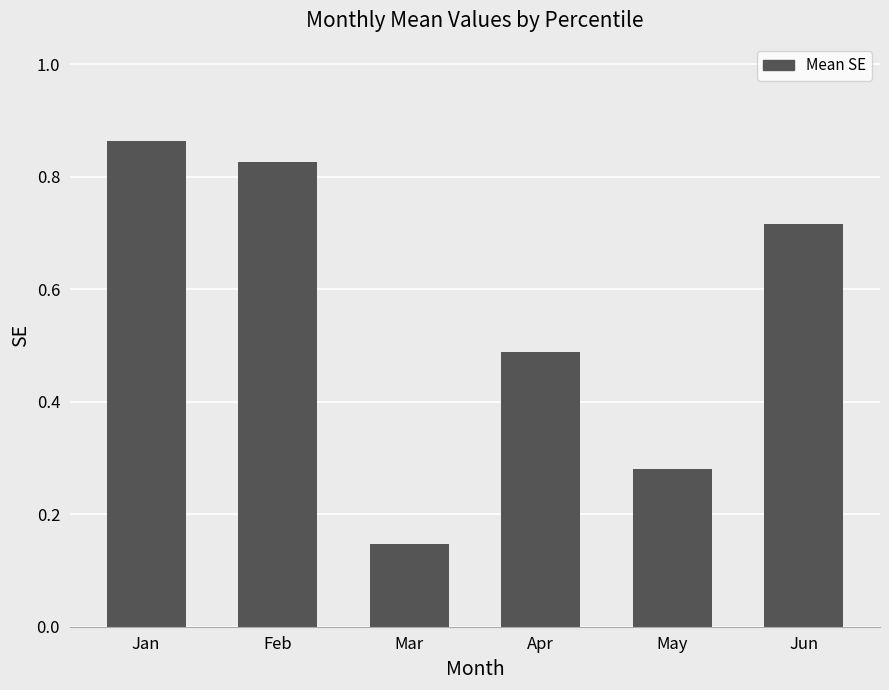

True or false: the data shows 0.3 at Apr.

False